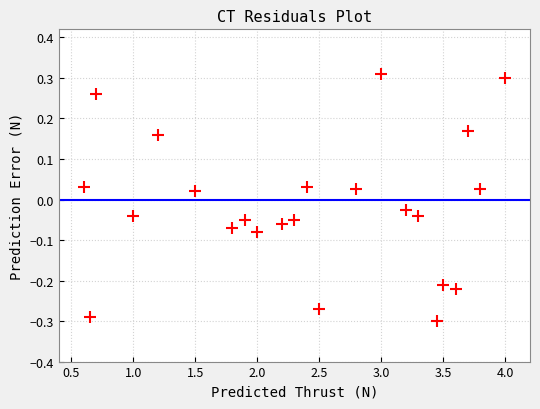

What is the range of Y values (max minus min)?

0.6